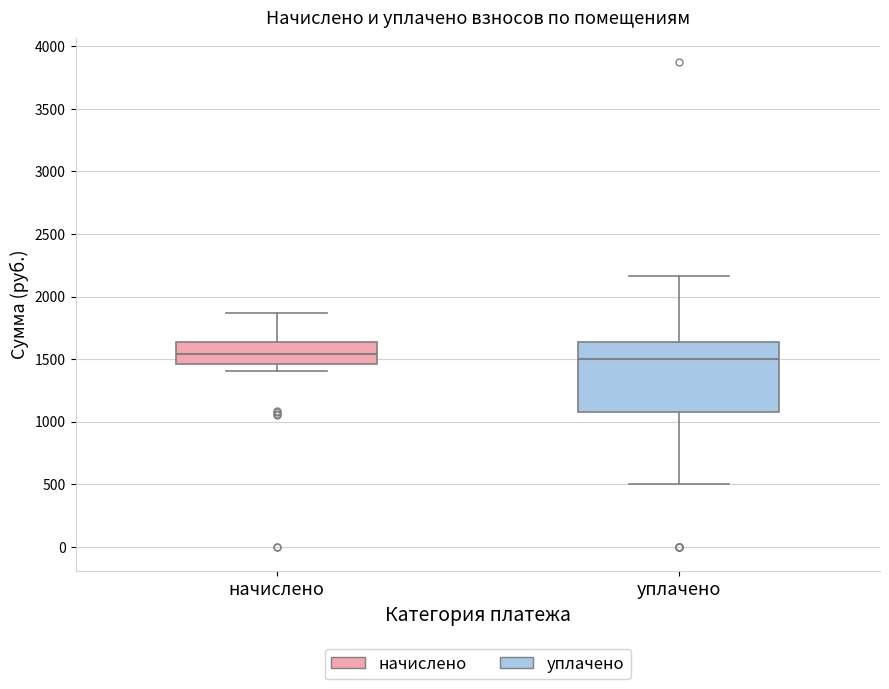

Reading left to right, transcribe this box plot: for each box, give where its median line is, the range the box spans, and where its two whiskers end, as read against the y-axis. The values are not printed on the chart, so give them approximately, as read against the axis.

начислено: median 1550, box 1450 to 1650, whiskers 1400 to 1850
уплачено: median 1500, box 1100 to 1650, whiskers 500 to 2150